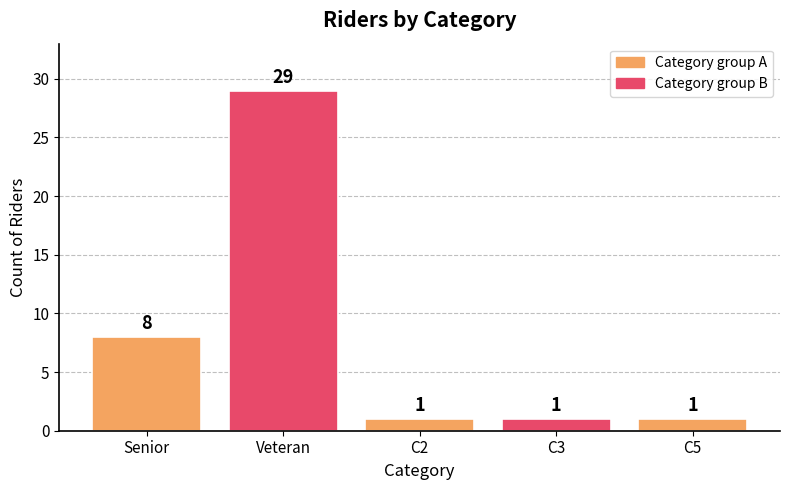

What is the change in value from Senior to C2?

-7